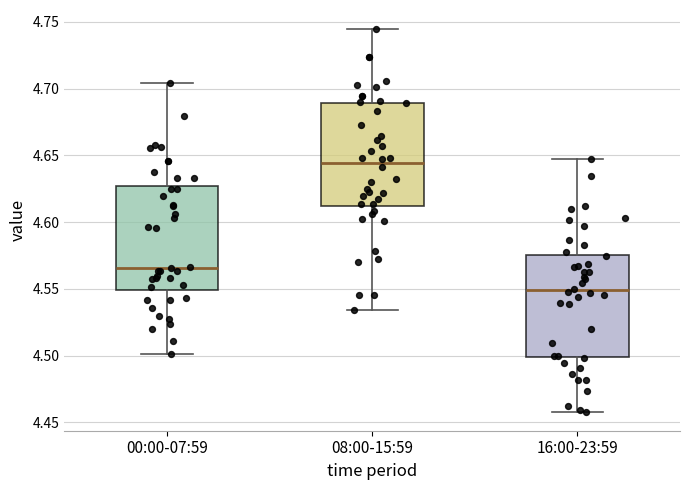

Reading left to right, read every box against the y-axis: the position of its median line, the range the box covers, and the ends of its whiskers. The values are not printed on the chart, so give them approximately, as read against the axis.

00:00-07:59: median 4.565, box 4.550 to 4.625, whiskers 4.500 to 4.705
08:00-15:59: median 4.645, box 4.610 to 4.690, whiskers 4.535 to 4.745
16:00-23:59: median 4.550, box 4.500 to 4.575, whiskers 4.460 to 4.645